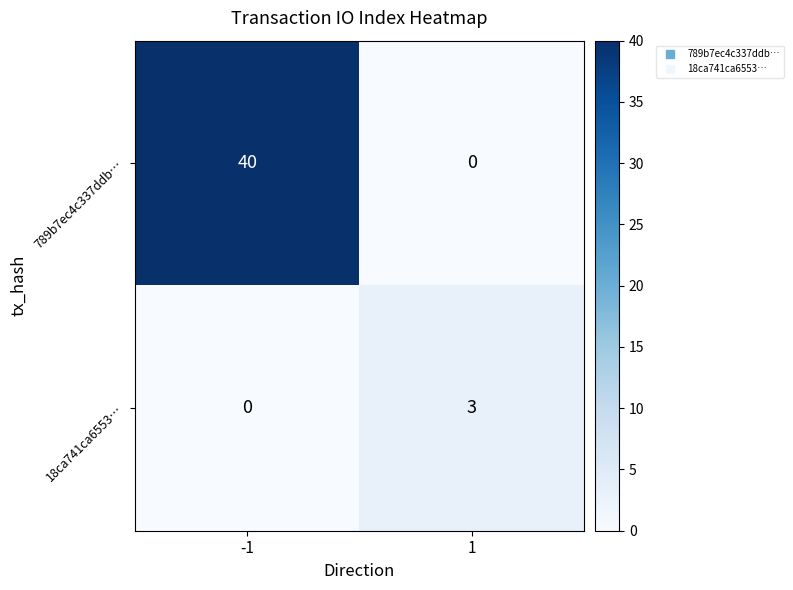

Which series has the largest total across all categories?

789b7ec4c337ddb…